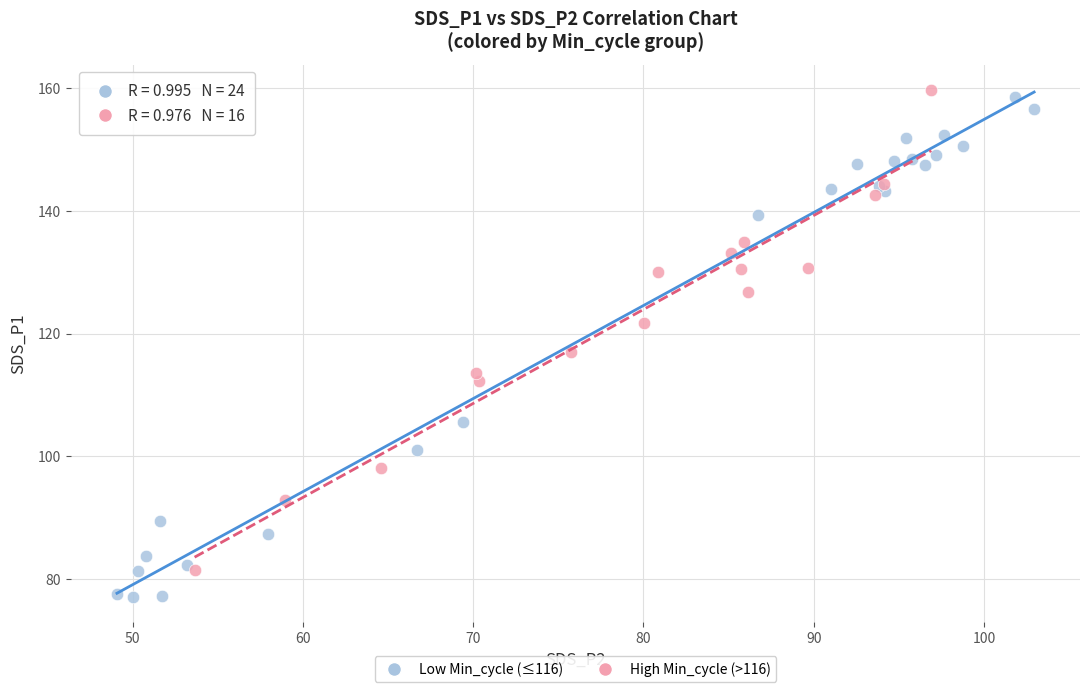

Which series reaches the maximum Y coordinate?

High Min_cycle (>116)